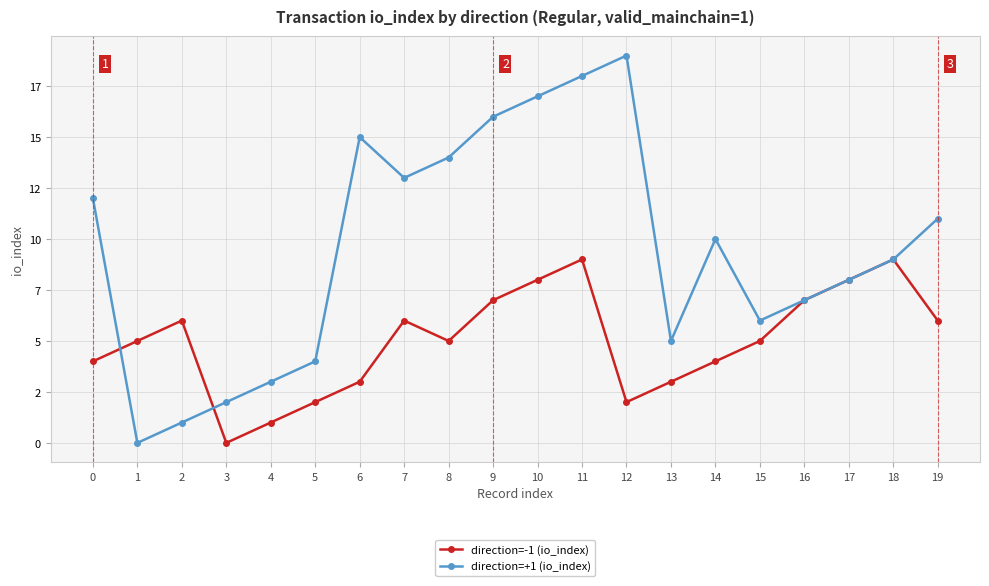

After their last crossing, which series has the higher values: direction=+1 (io_index) or direction=-1 (io_index)?

direction=+1 (io_index)